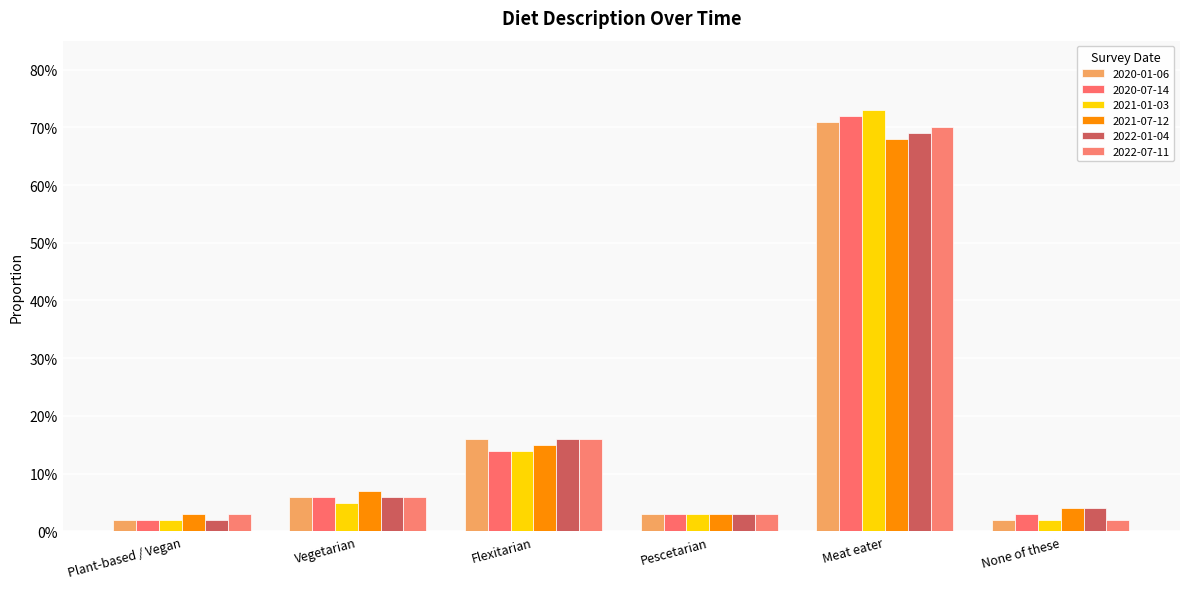

Reading left to right, transcribe all the data shown in this chart.

2020-01-06: 0.0	0.1	0.2	0.0	0.7	0.0
2020-07-14: 0.0	0.1	0.1	0.0	0.7	0.0
2021-01-03: 0.0	0.1	0.1	0.0	0.7	0.0
2021-07-12: 0.0	0.1	0.1	0.0	0.7	0.0
2022-01-04: 0.0	0.1	0.2	0.0	0.7	0.0
2022-07-11: 0.0	0.1	0.2	0.0	0.7	0.0